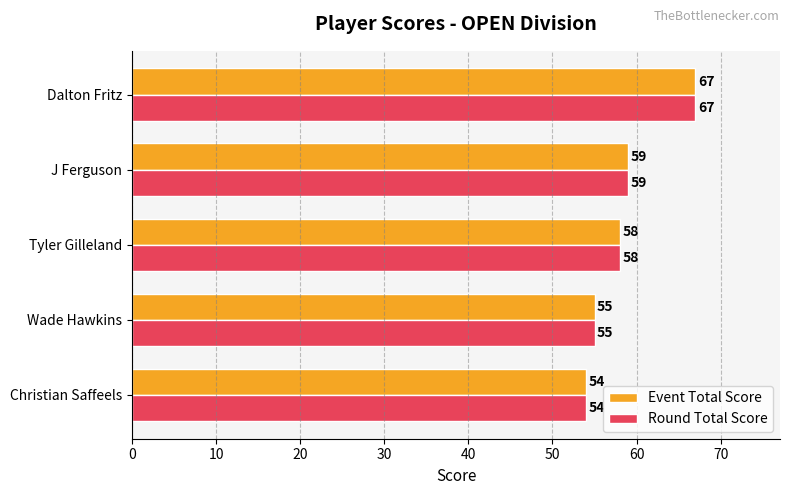

Rank the categories by Round Total Score value from lowest to highest.

Christian Saffeels, Wade Hawkins, Tyler Gilleland, J Ferguson, Dalton Fritz